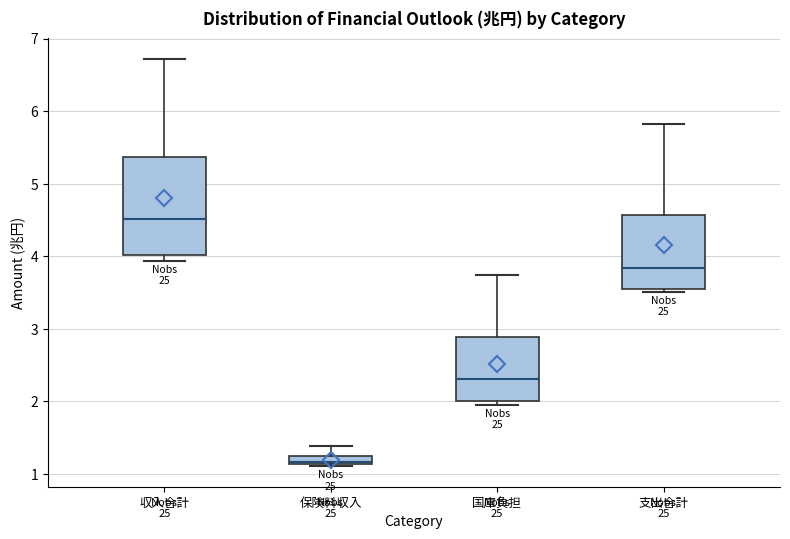

Which box is the tallest, from its lower edge to its upper edge?

収入合計